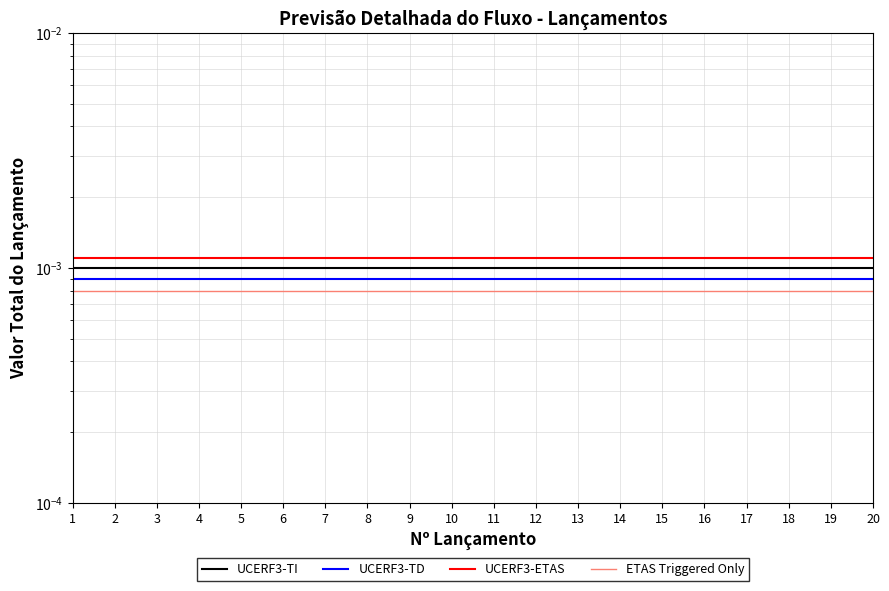

How many lines are shown in the chart?

4